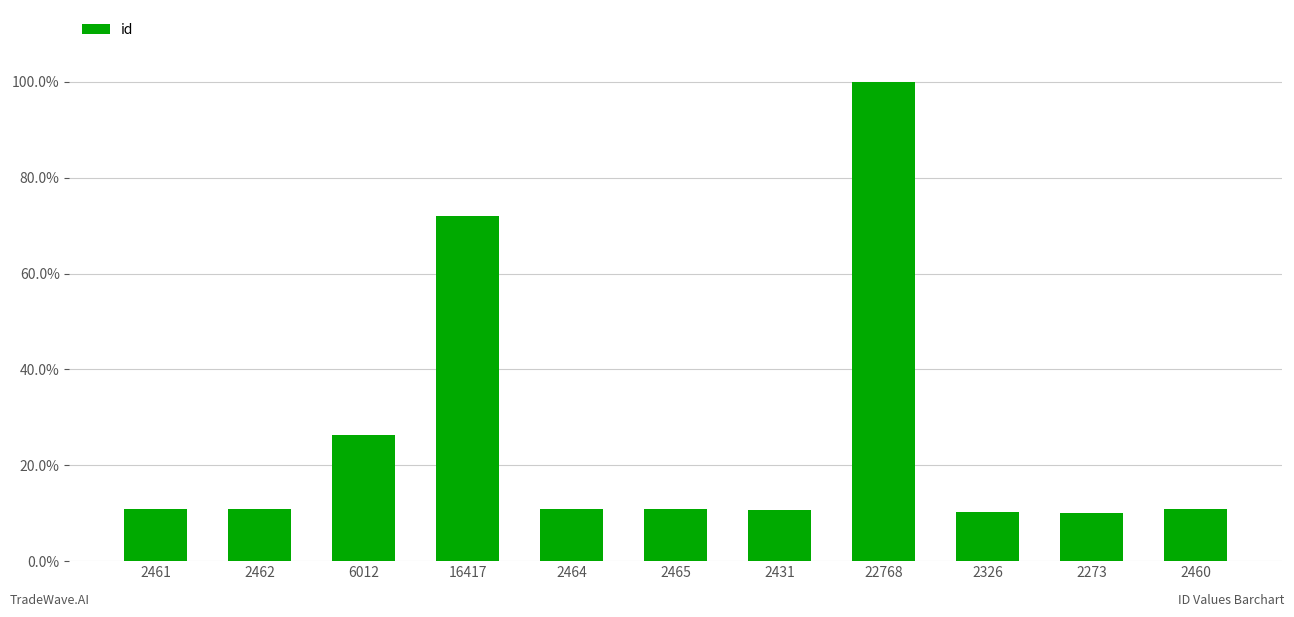

The value at 16417 is 37.8. True or false?

False